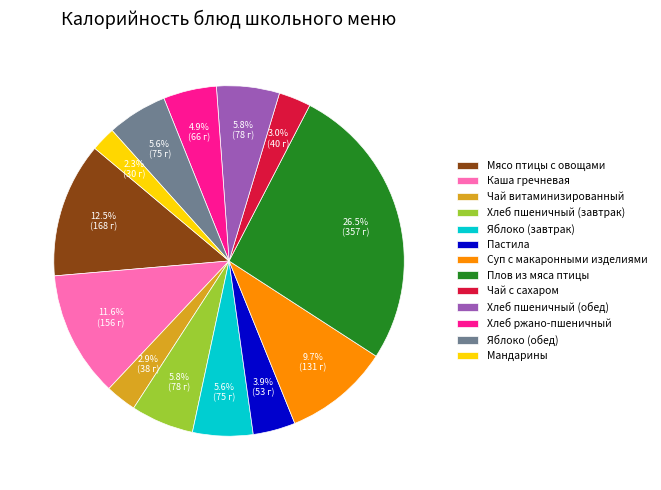

What percentage is NOT represented by Мясо птицы с овощами?

87.5%